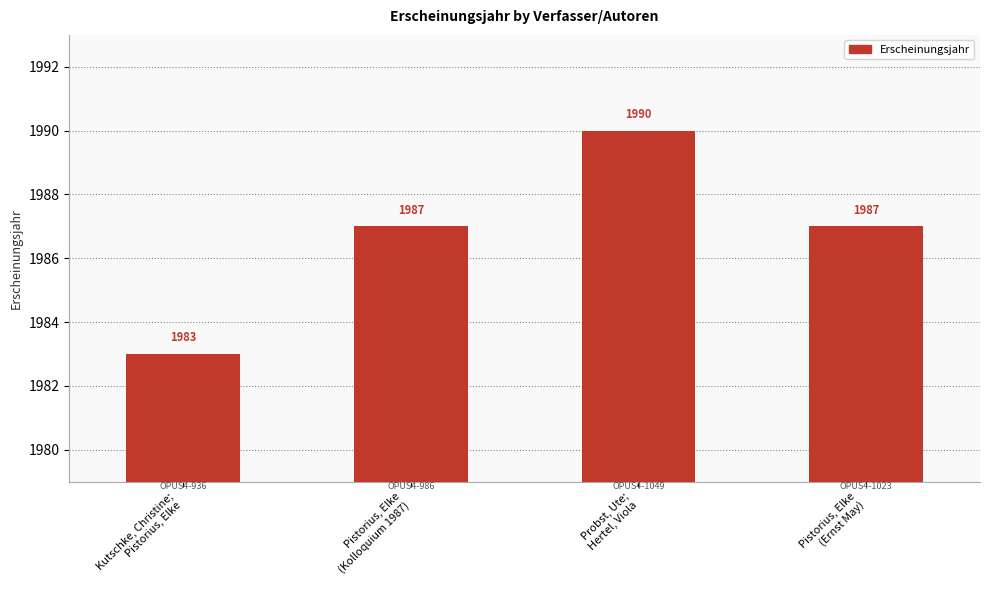

What is the change in value from Kutschke, Christine;
Pistorius, Elke to Pistorius, Elke
(Ernst May)?

+4